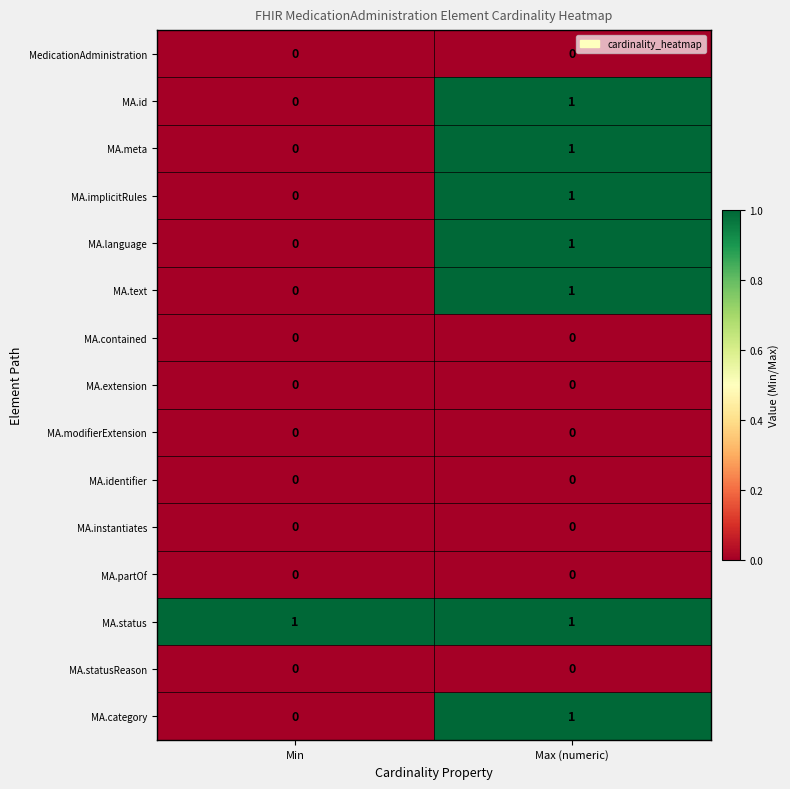

How many categories are shown in the chart?

2